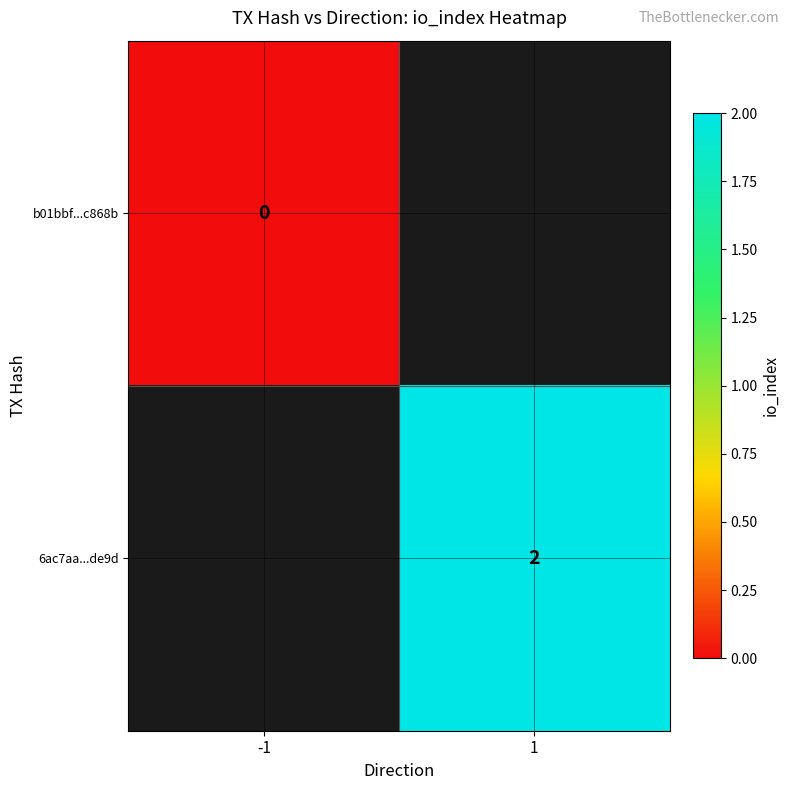

The value of 6ac7aa...de9d at 1 is 1. True or false?

False